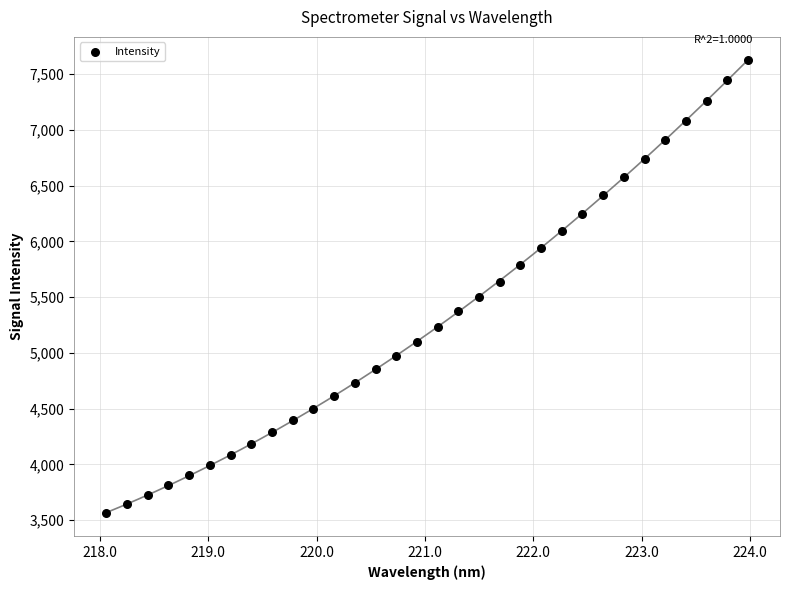

What is the range of Y values (max minus min)?

4072.0